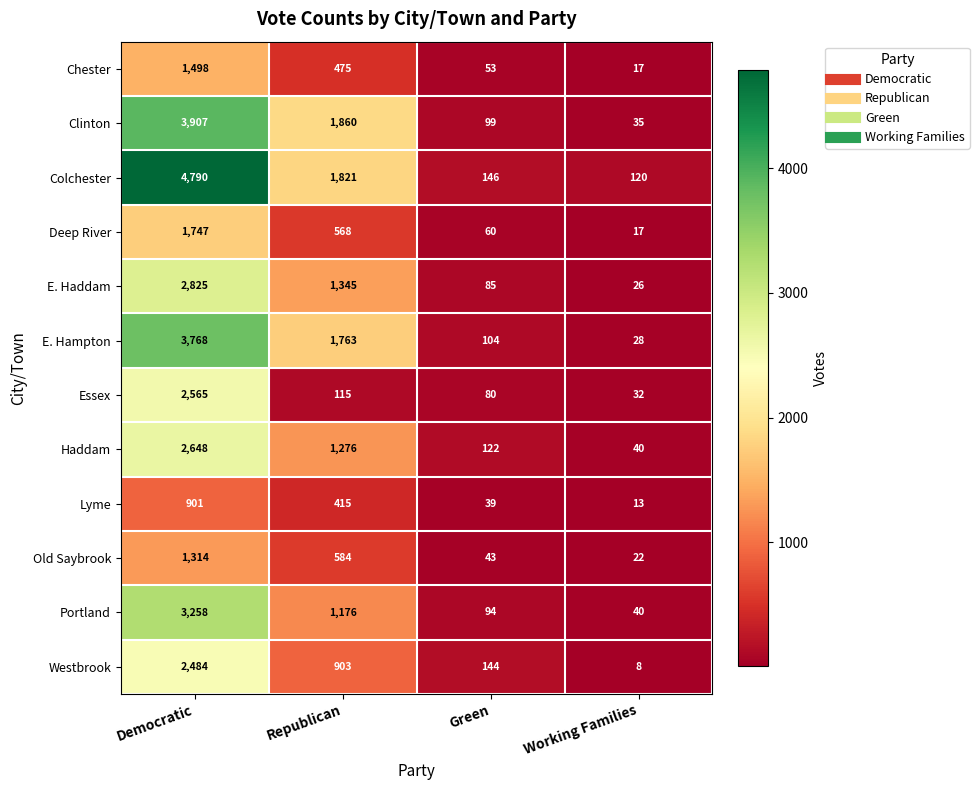

At which label is Deep River closest to 882?

Republican